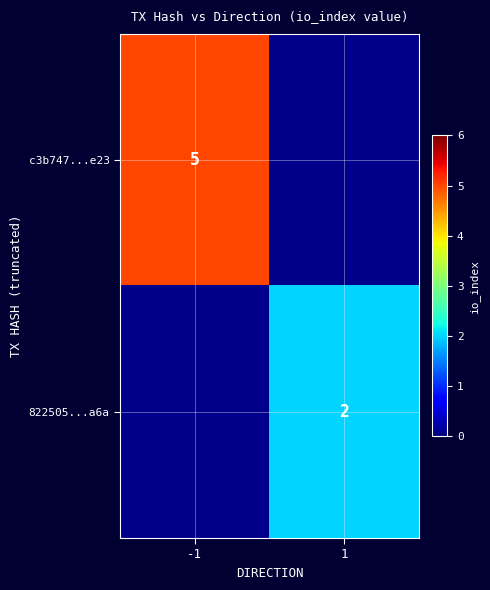

True or false: c3b747...e23 has a value of 5 at -1.

True